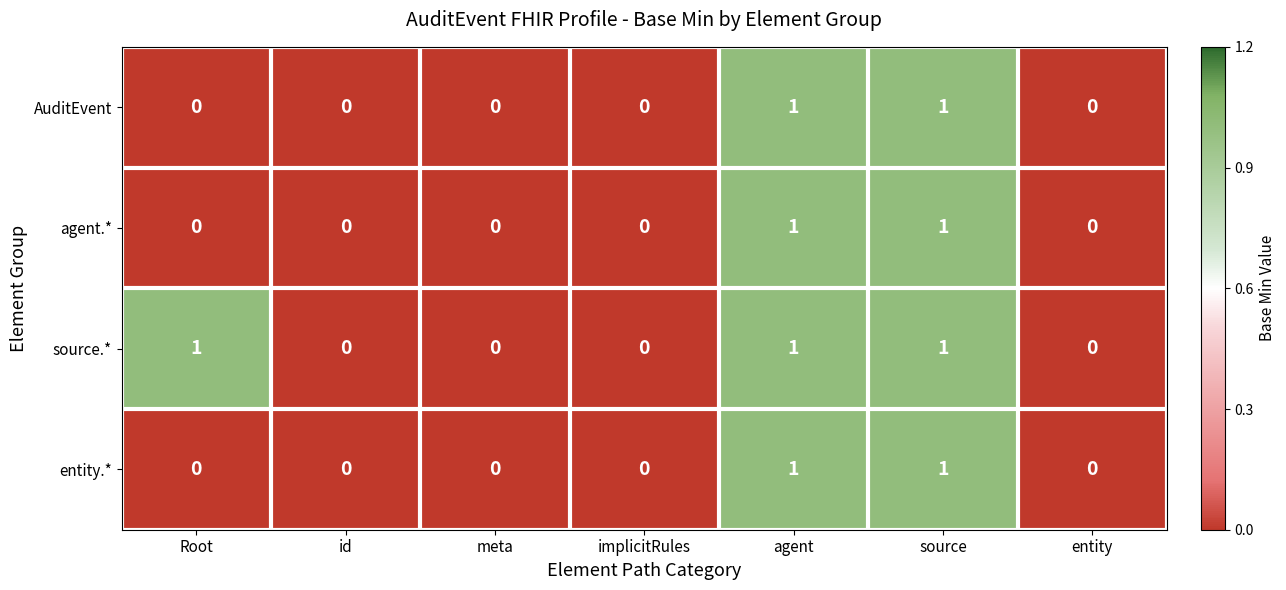

The AuditEvent series shows 0 at Root. True or false?

True